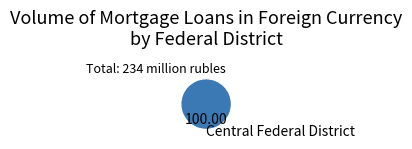

Count the number of slices in the pie.

1